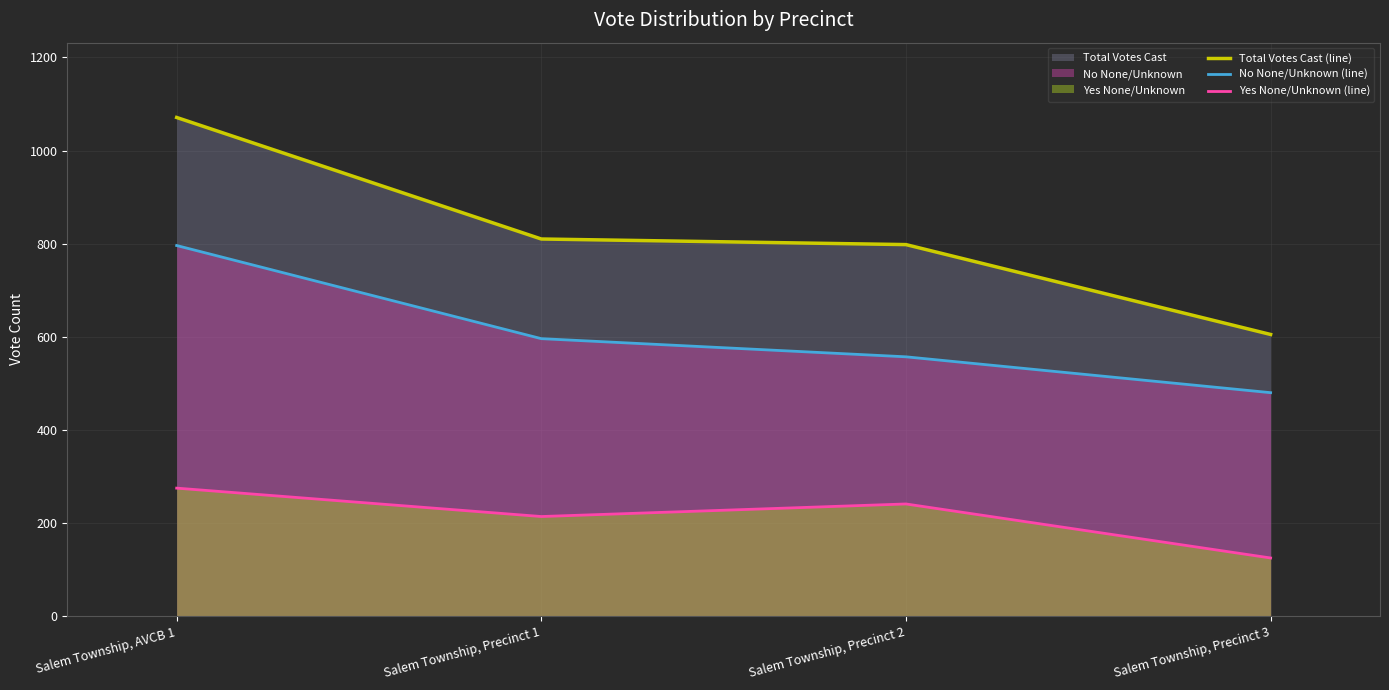

Which has a higher value, Salem Township, AVCB 1 or Salem Township, Precinct 3?

Salem Township, AVCB 1